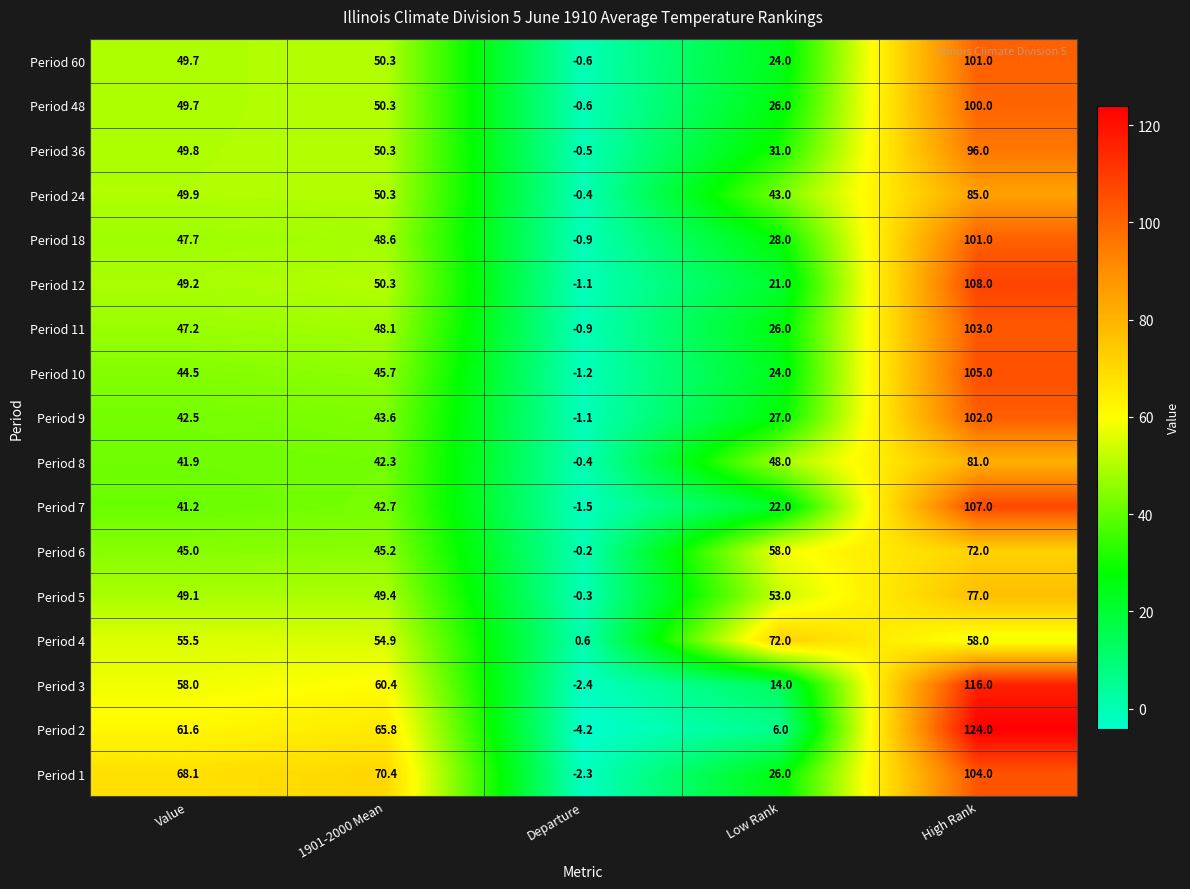

At which category does the chart reach its peak across all series?

High Rank